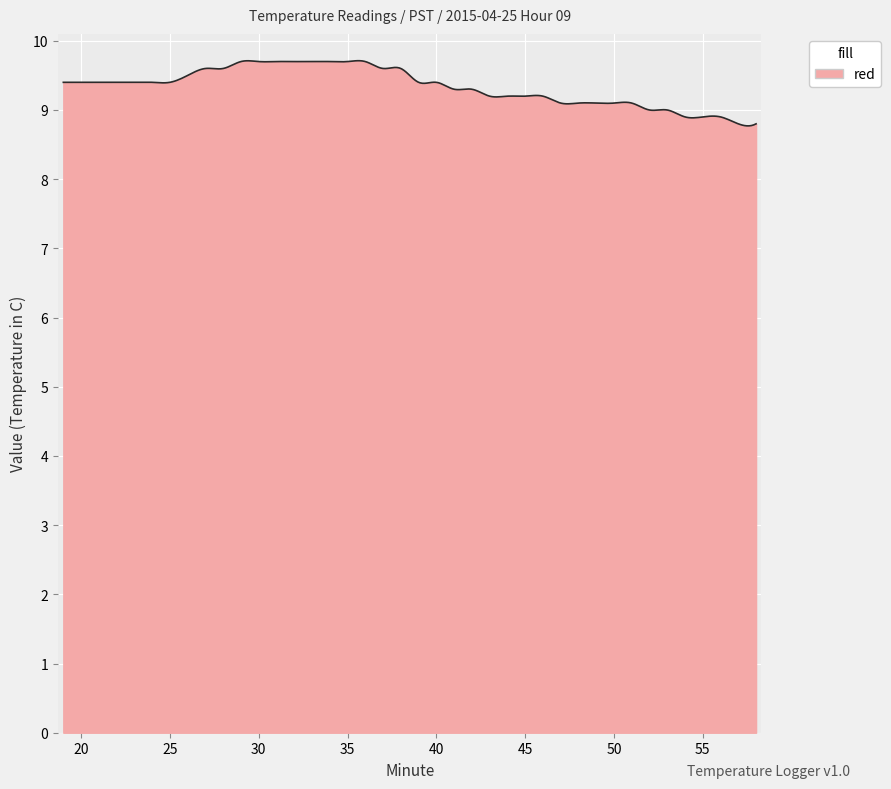

What is the maximum value shown in the chart?

9.7